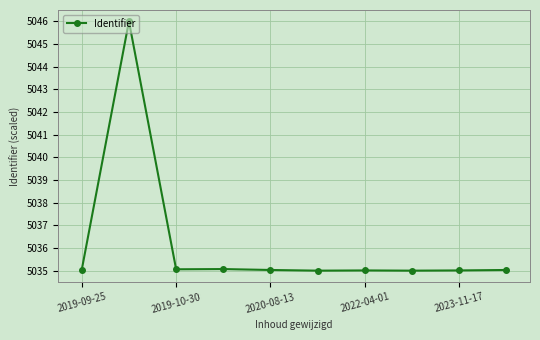

Does the chart display data point markers on the line(s)?

Yes